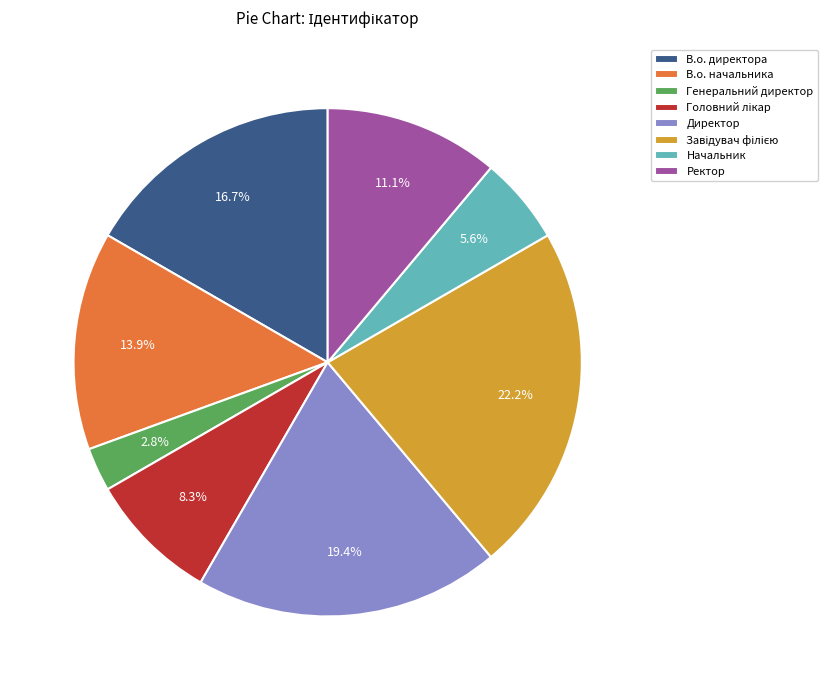

How much of the chart is everything except В.о. директора?

83.3%